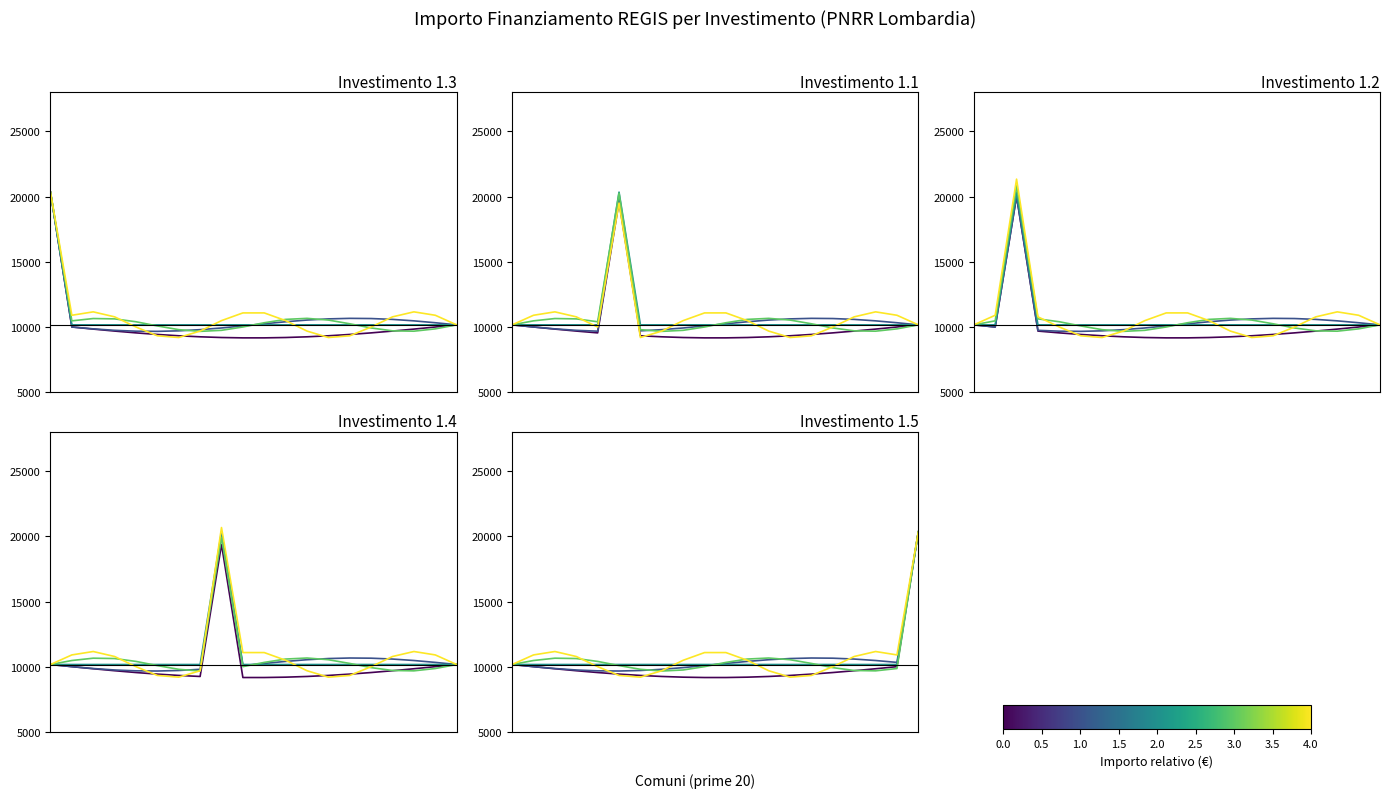

What is the value of the 1.4 point at the 16th from the left?

10172